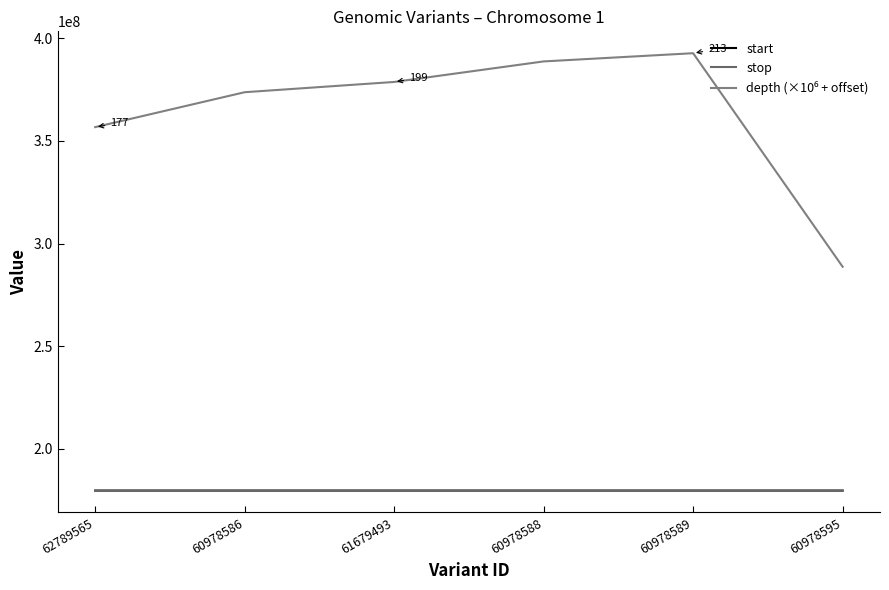

How many lines are shown in the chart?

3